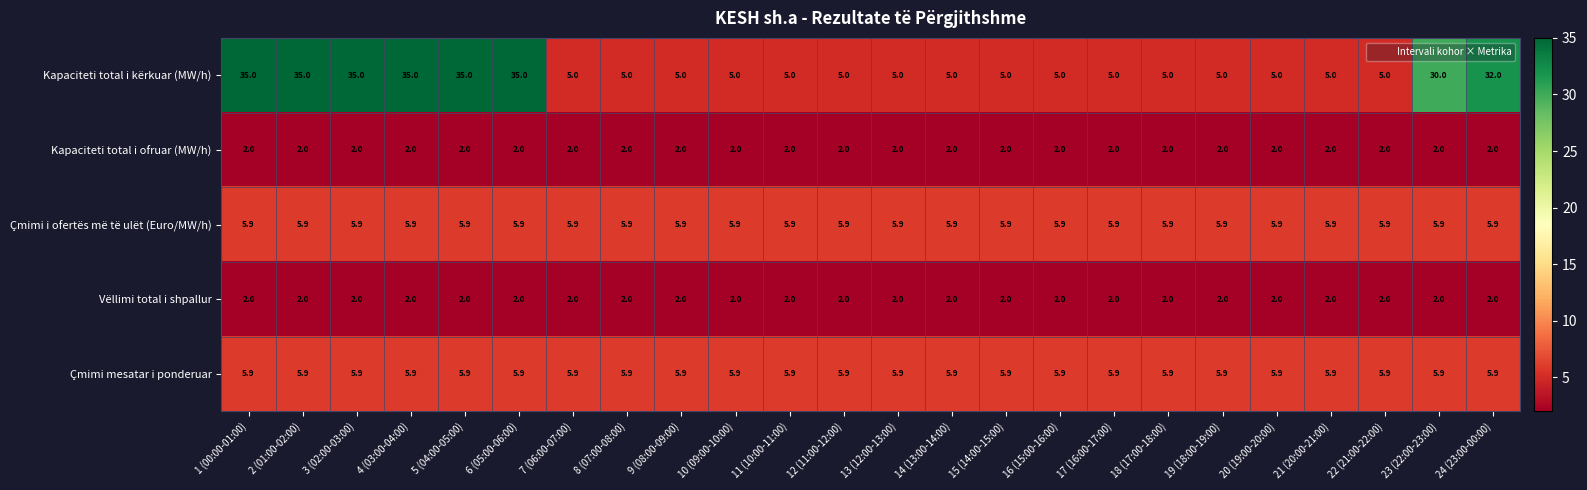

Which series has the largest range (max minus min)?

Kapaciteti total i kërkuar (MW/h)